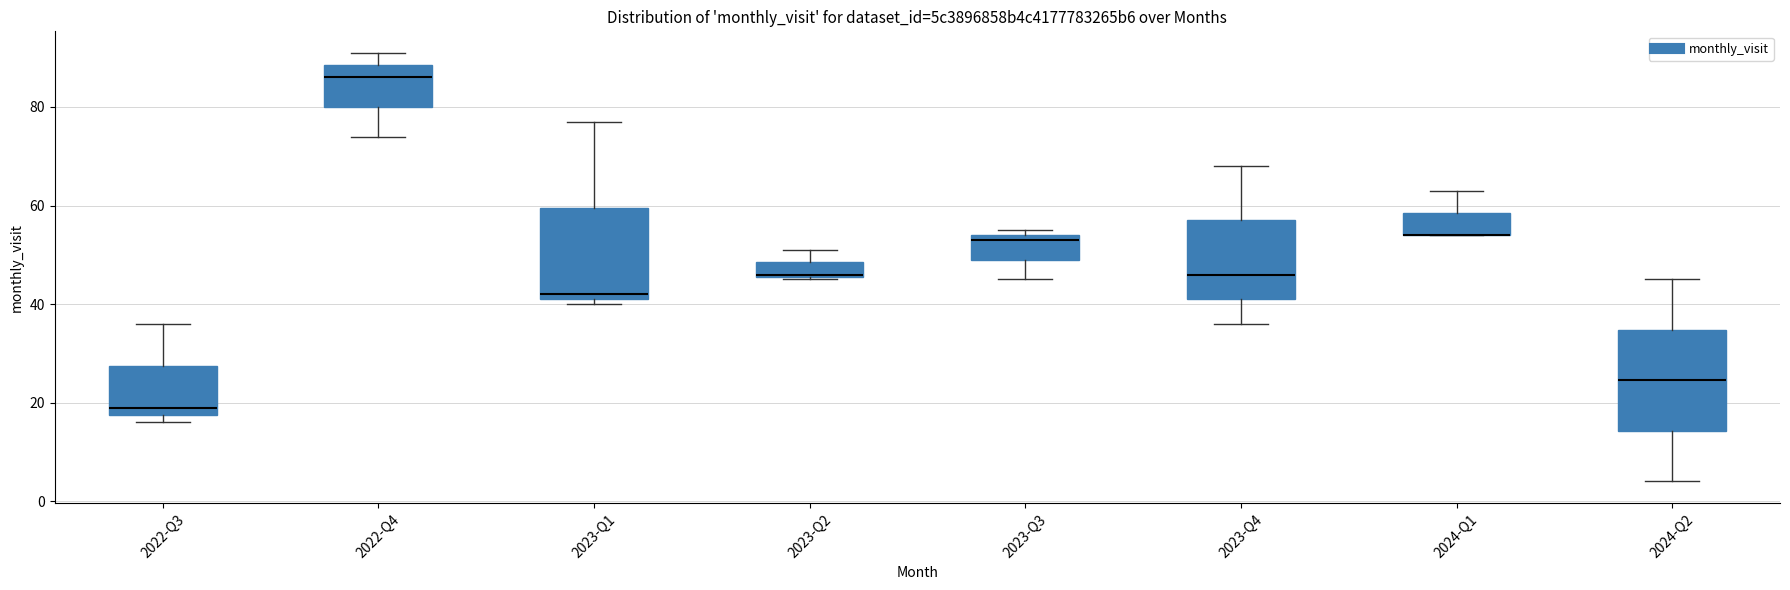

Where does the upper whisker of the box for 2024-Q1 end on the y-axis? The values are not printed on the chart, so give them approximately, as read against the axis.

64